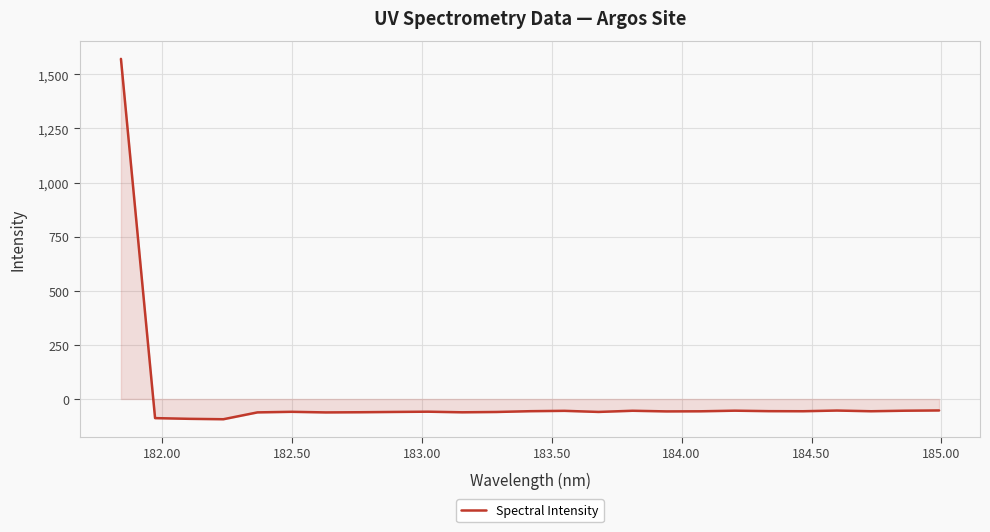

What is the greatest value displayed?

1571.7